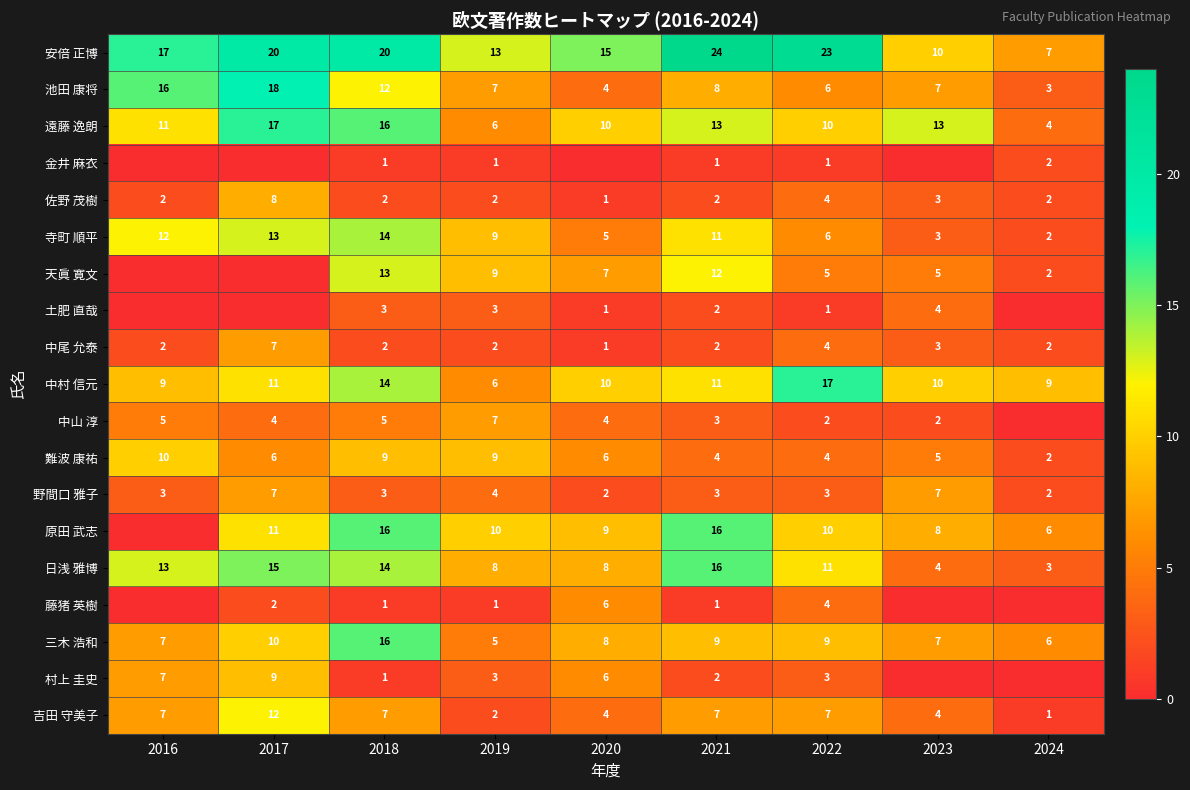

Which category has the highest value in the 池田 康将 series?

2017